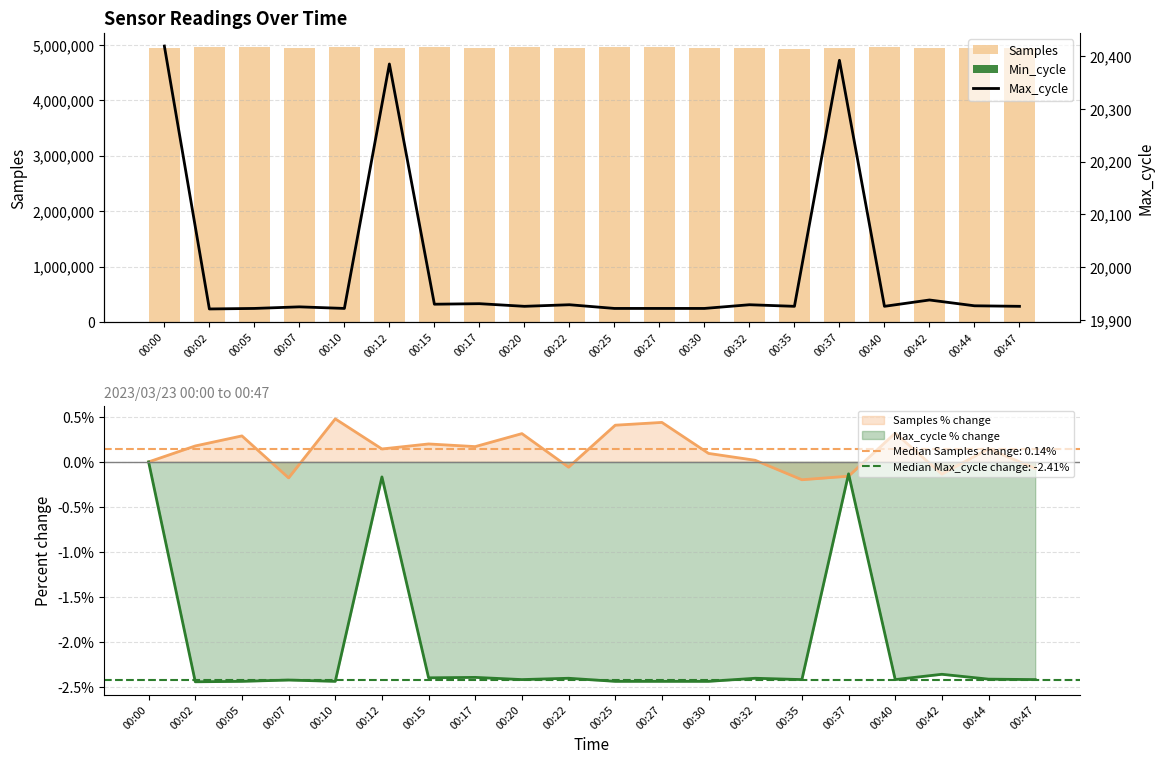

At which label is Min_cycle closest to 5700?

00:00